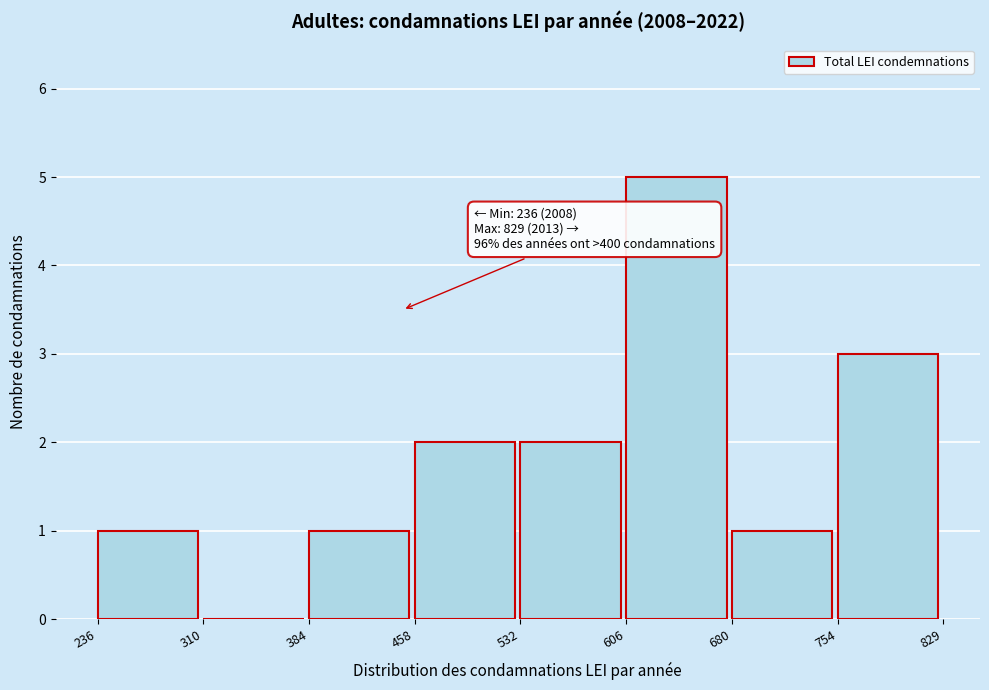

Which range on the x-axis has the tallest bar?

606 to 680